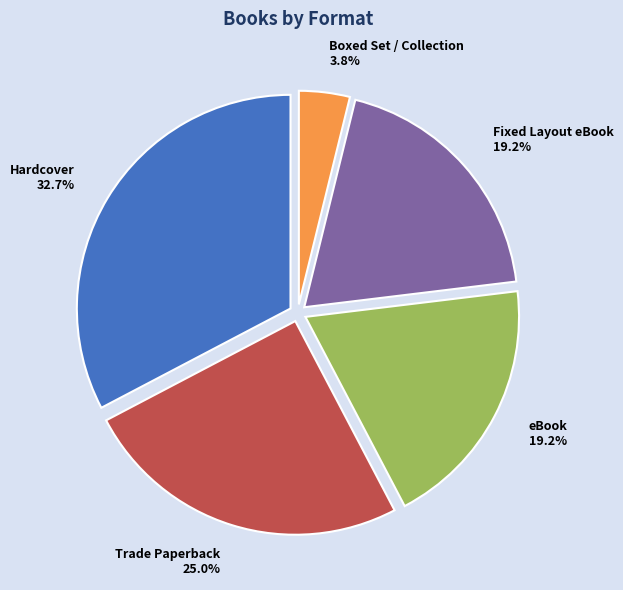

Combined, do Hardcover and Trade Paperback account for over 50%?

Yes